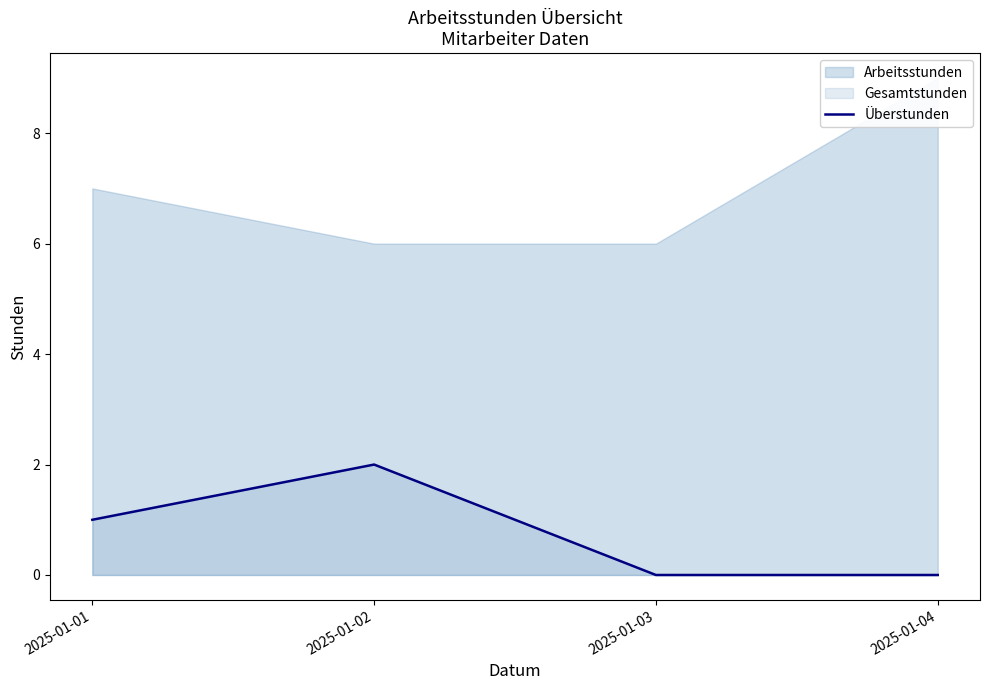

True or false: the data shows 1 at 2025-01-03.

False